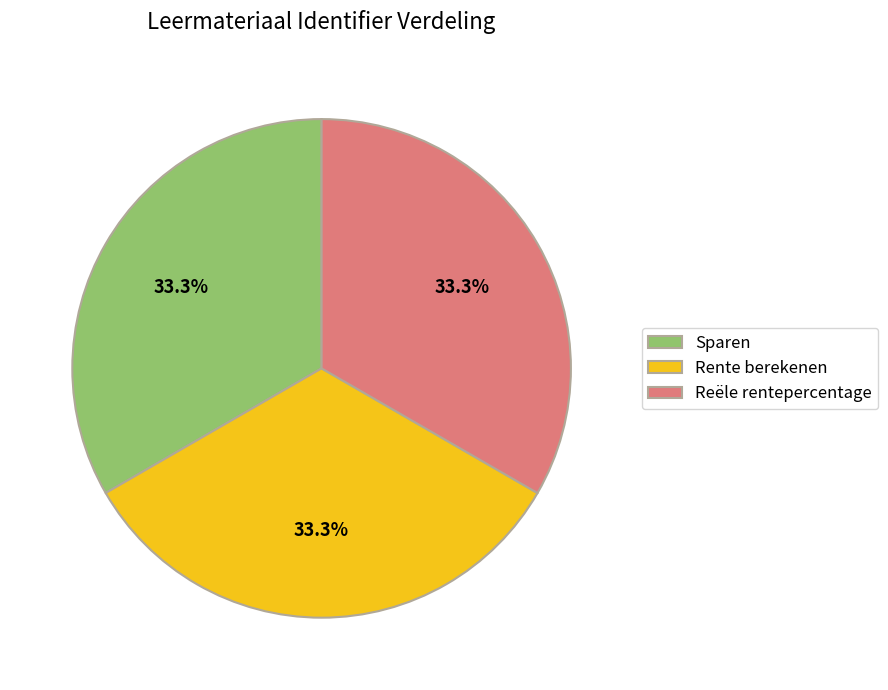

What percentage is the Rente berekenen slice, to the nearest percent?

33%